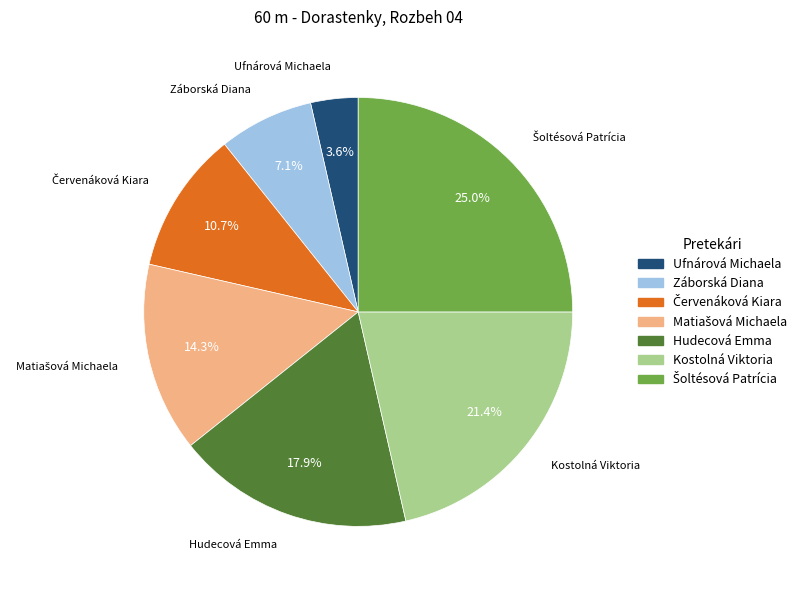

Is there any slice that represents more than half of the pie?

No